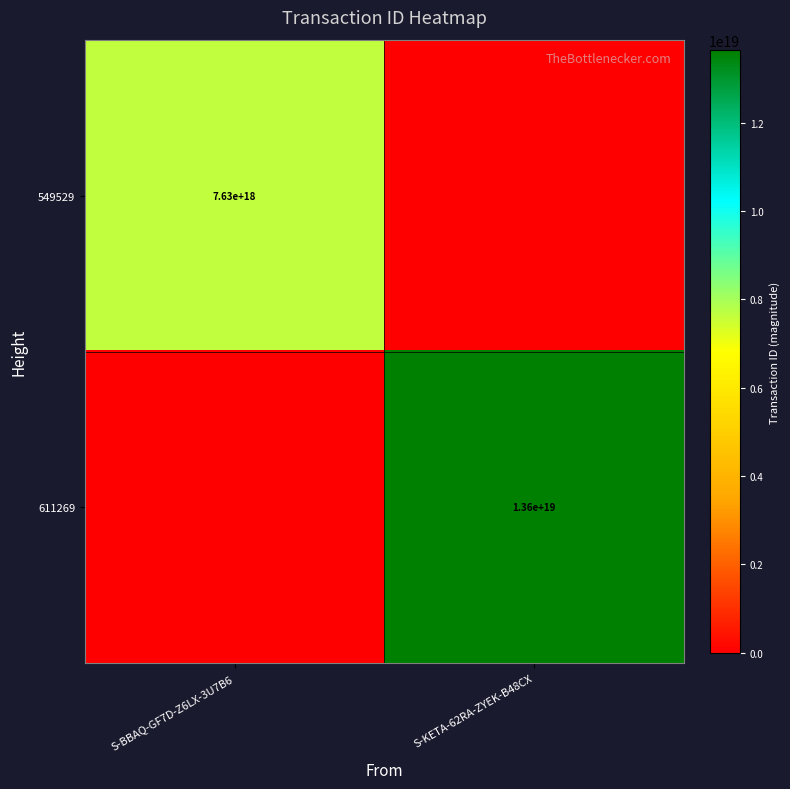

Is it true that 549529 equals 12543315591088099328 at S-BBAQ-GF7D-Z6LX-3U7B6?

False